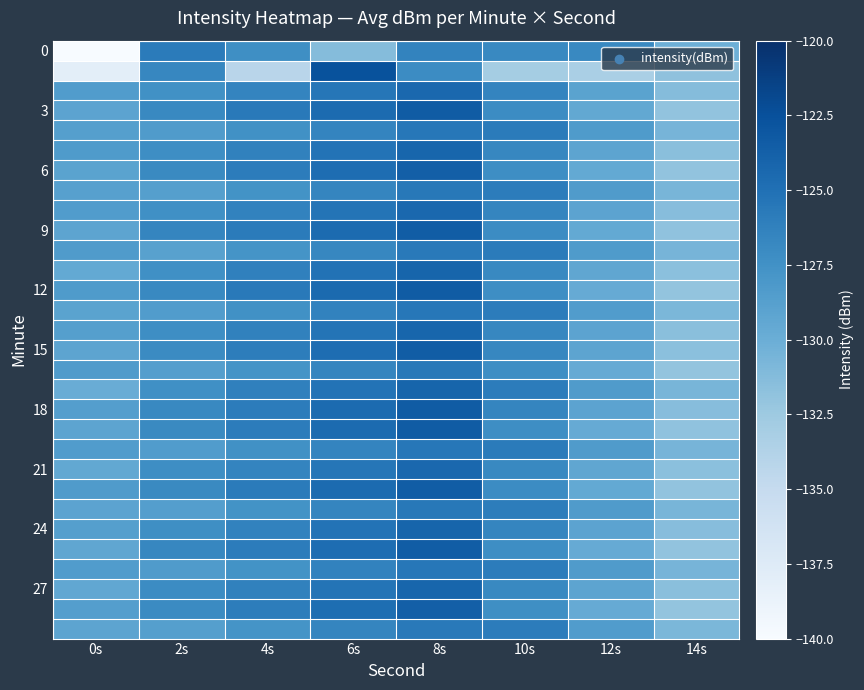

Which series has the largest total across all categories?

18